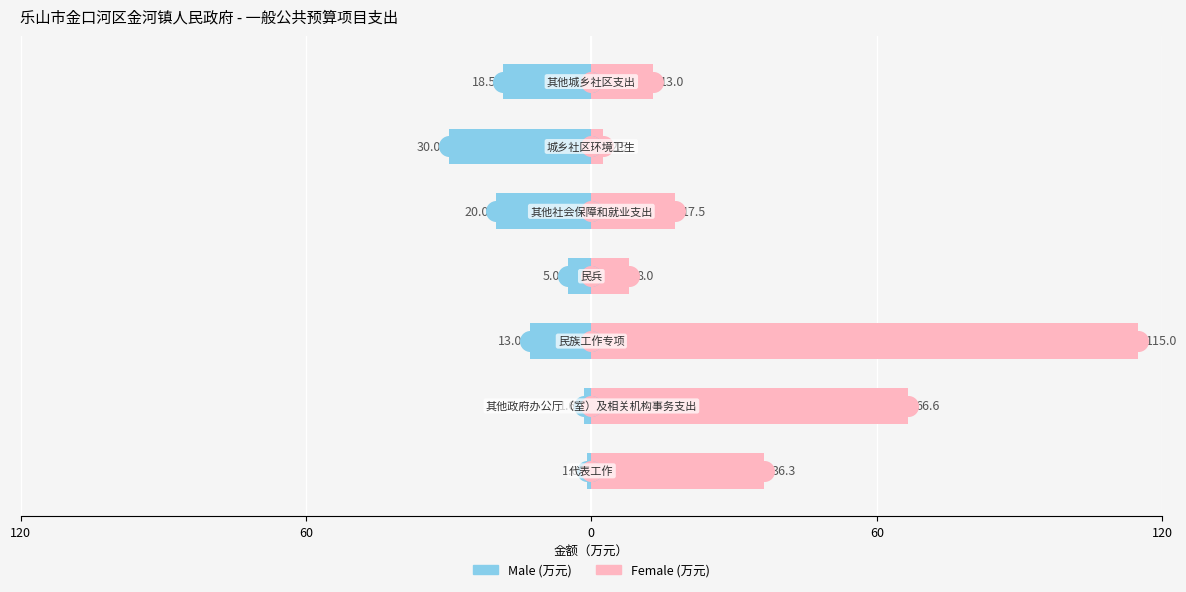

Which series contains the lowest Y value?

Male